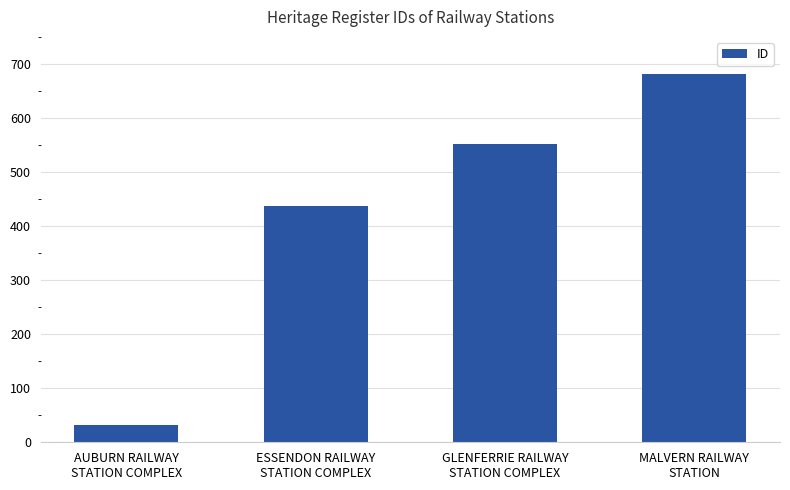

What is the label of the 1st bar from the left?

AUBURN RAILWAY
STATION COMPLEX